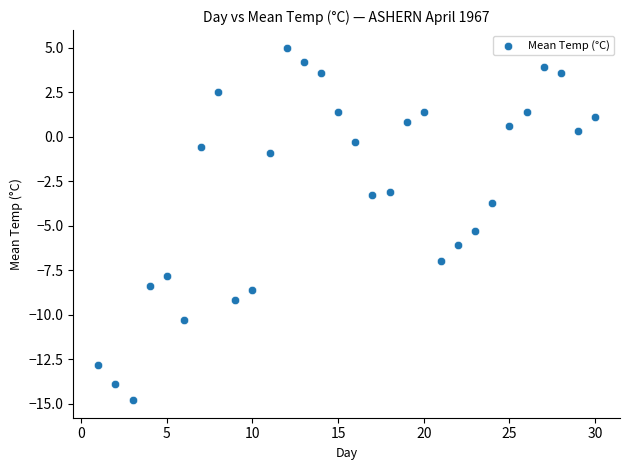

What Y value in the scatter plot is closest to -4?

-3.7